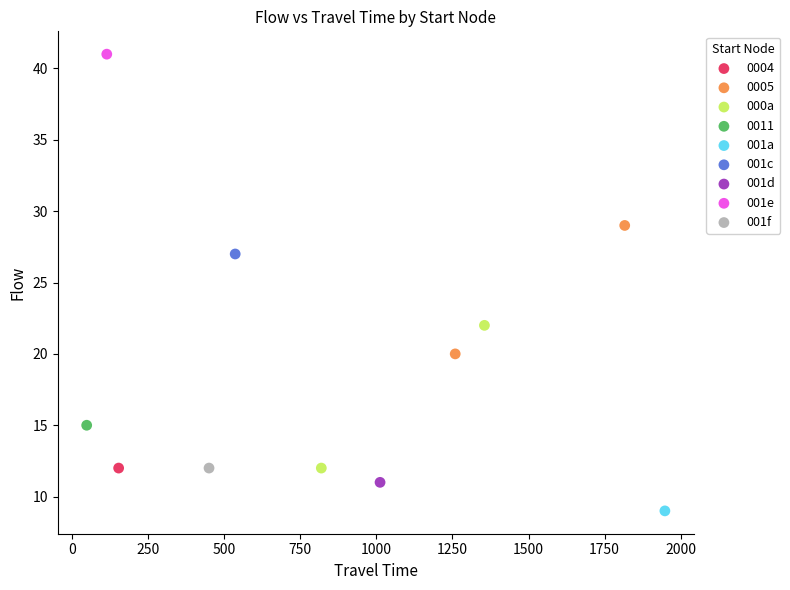

What are all the series names shown in the legend?

0004, 0005, 000a, 0011, 001a, 001c, 001d, 001e, 001f